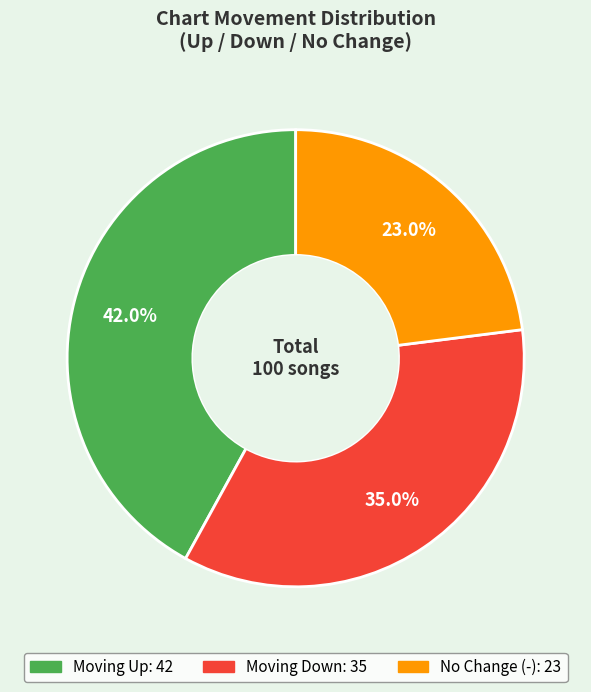

Does any single category account for the majority?

No